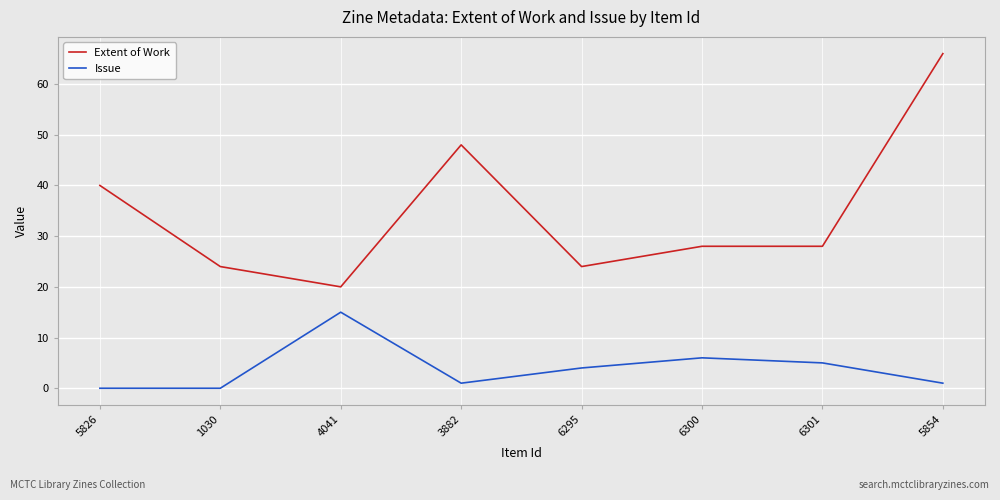

True or false: Extent of Work and Issue cross at least once.

False